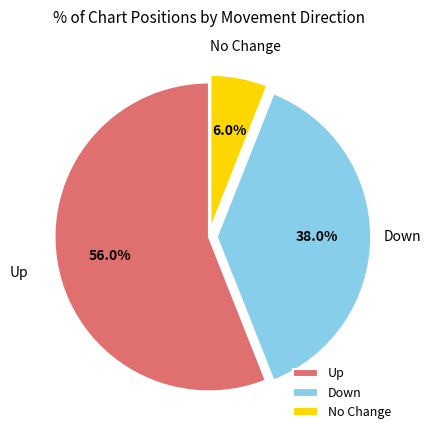

Combined, do Down and Up account for over 50%?

Yes